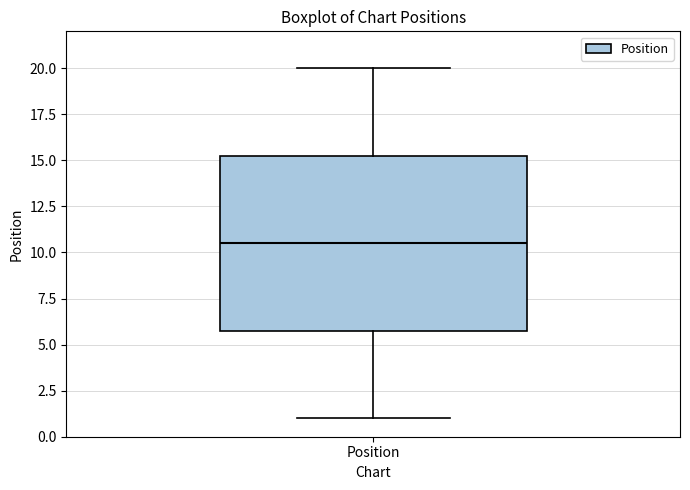

Where does the lower whisker of the box for Position end on the y-axis? The values are not printed on the chart, so give them approximately, as read against the axis.

1.0